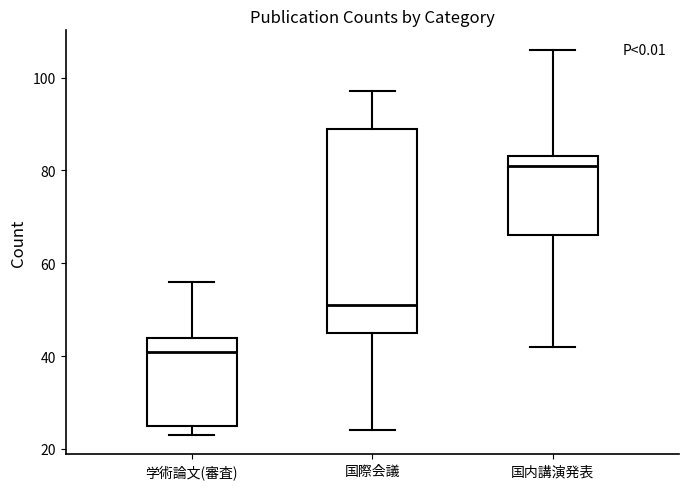

Reading left to right, transcribe this box plot: for each box, give where its median line is, the range the box spans, and where its two whiskers end, as read against the y-axis. The values are not printed on the chart, so give them approximately, as read against the axis.

学術論文(審査): median 42, box 26 to 44, whiskers 24 to 56
国際会議: median 52, box 46 to 90, whiskers 24 to 98
国内講演発表: median 82, box 66 to 84, whiskers 42 to 106